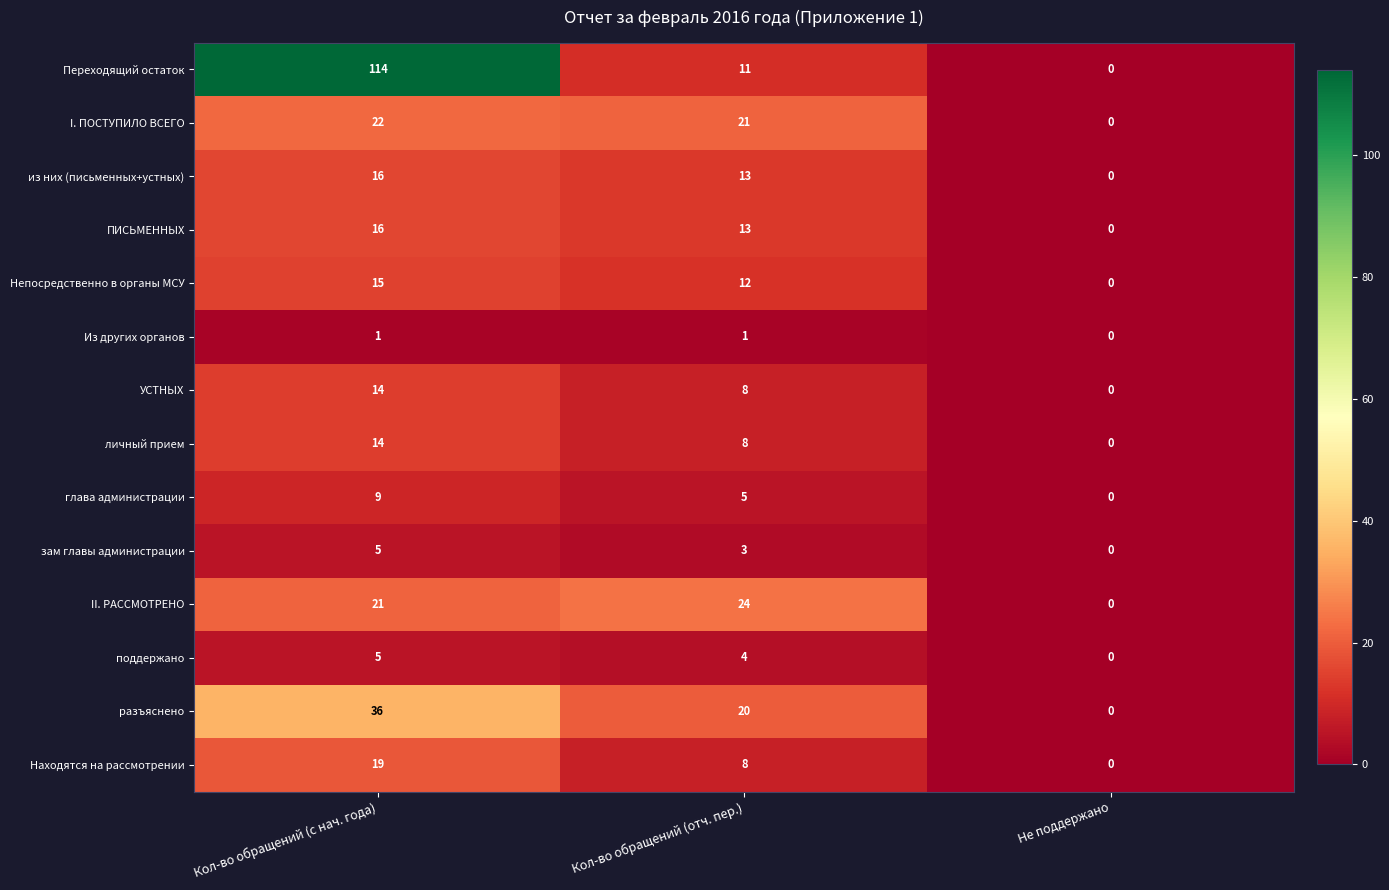

At which category is the sum across all series the highest?

Кол-во обращений (с нач. года)